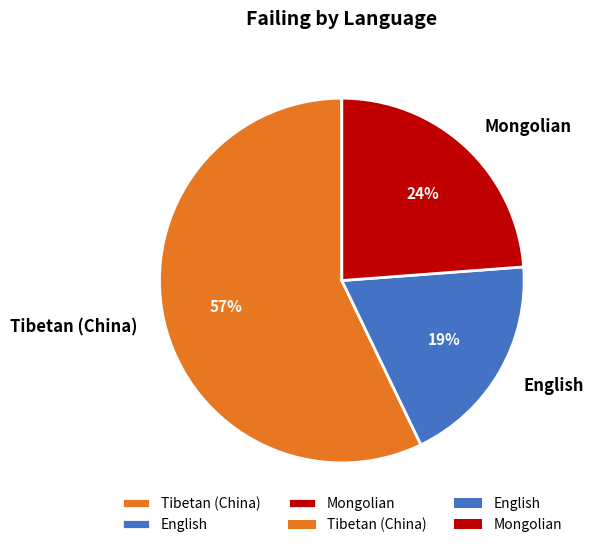

Rank the categories by value from highest to lowest.

Tibetan (China), Mongolian, English